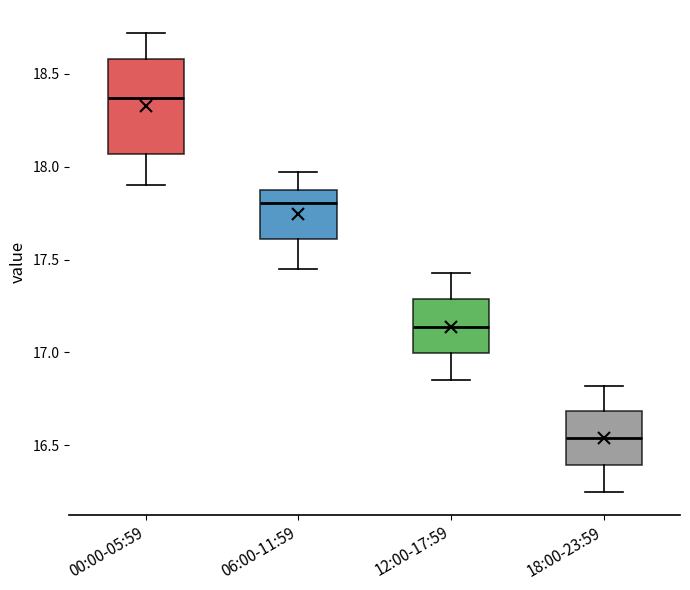

Reading left to right, read every box against the y-axis: the position of its median line, the range the box covers, and the ends of its whiskers. The values are not printed on the chart, so give them approximately, as read against the axis.

00:00-05:59: median 18.35, box 18.05 to 18.60, whiskers 17.90 to 18.70
06:00-11:59: median 17.80, box 17.60 to 17.90, whiskers 17.45 to 17.95
12:00-17:59: median 17.15, box 17.00 to 17.30, whiskers 16.85 to 17.45
18:00-23:59: median 16.55, box 16.40 to 16.70, whiskers 16.25 to 16.80